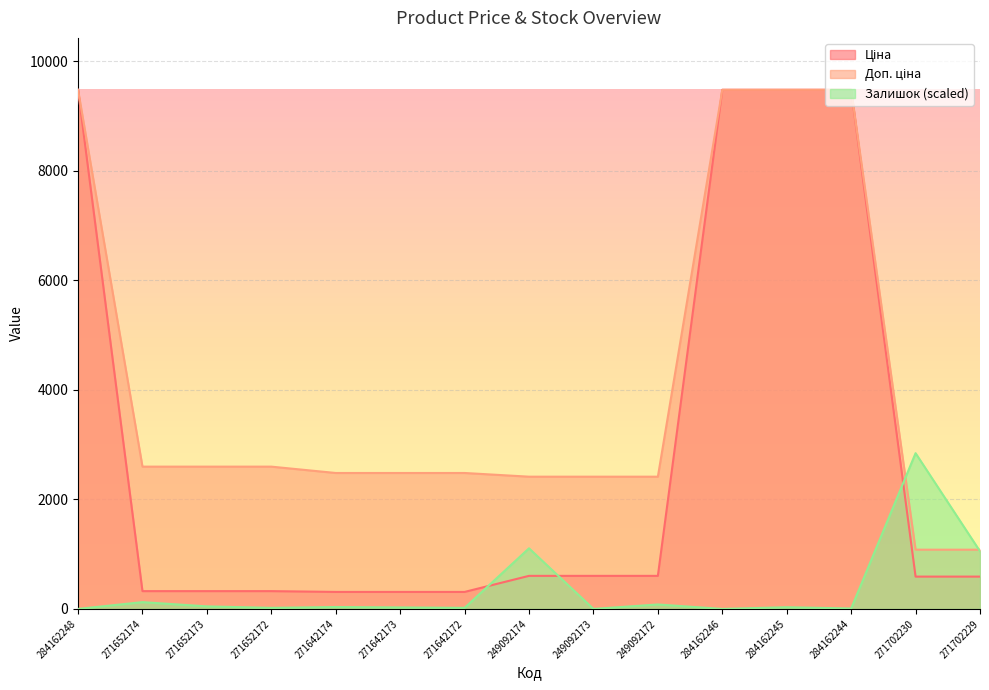

At which label does Доп. ціна reach its peak?

284162248